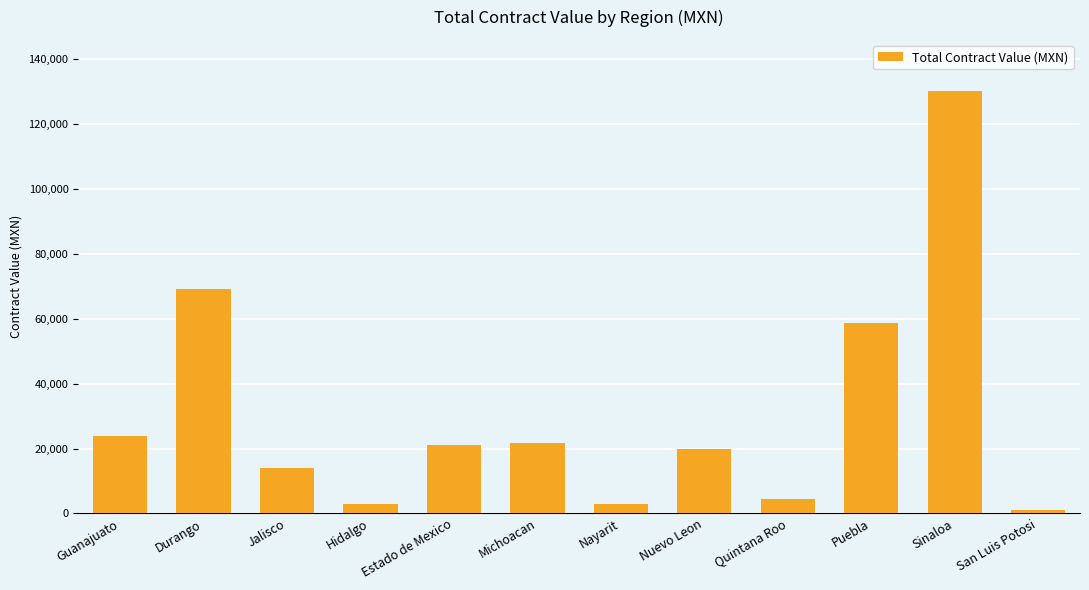

The value at Durango is 97179.2. True or false?

False